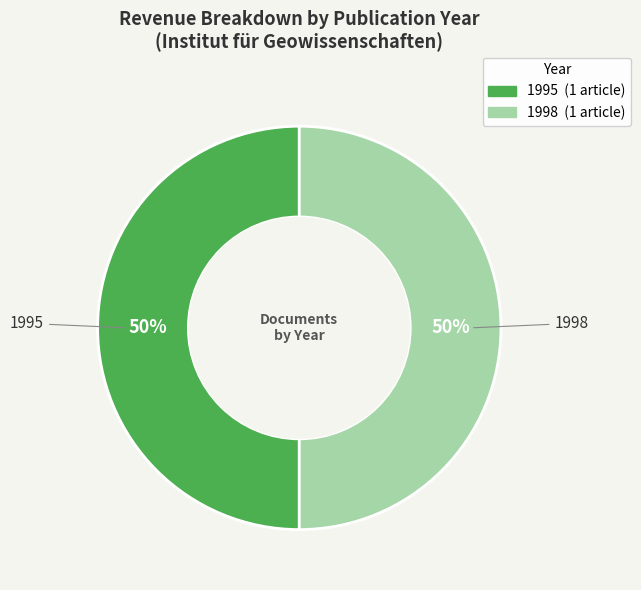

What is the ratio of the value at 1998 to the value at 1995?

1.0